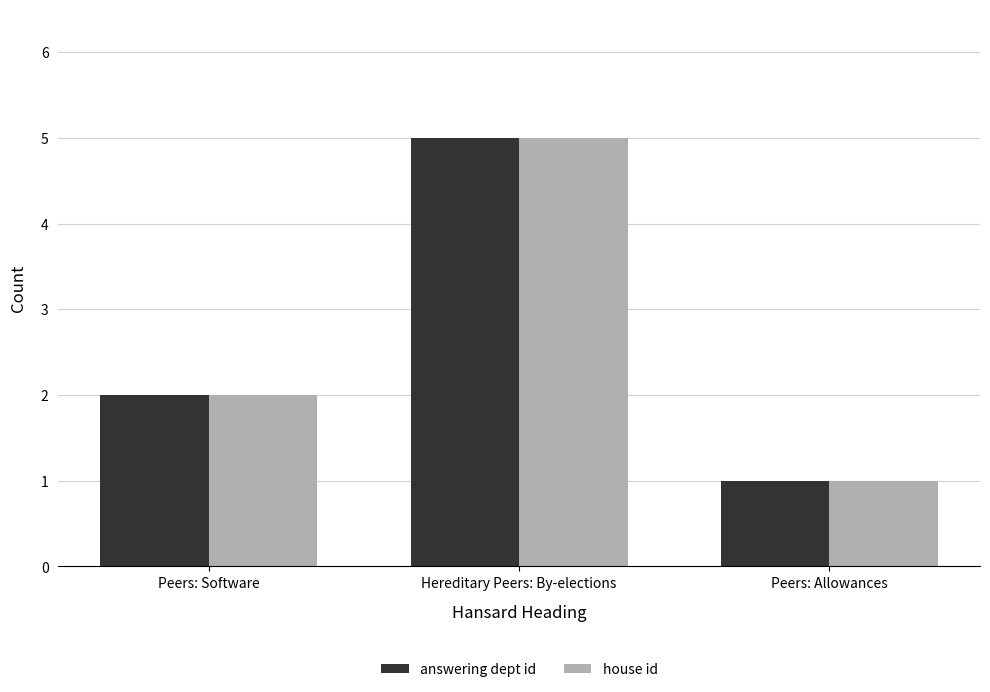

What is the highest value of the answering dept id series?

5